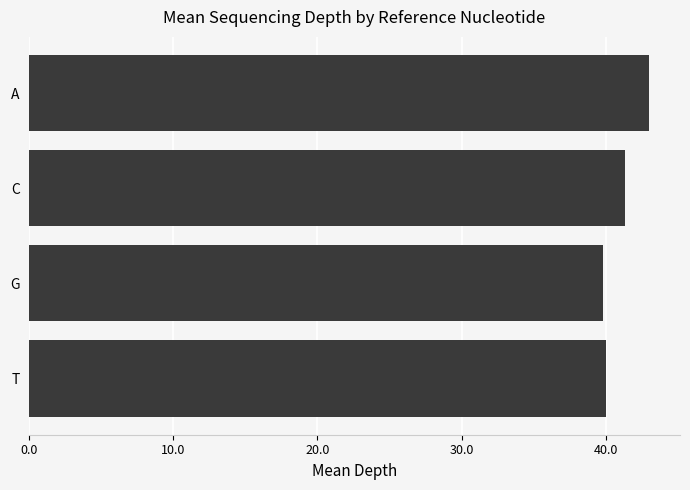

What is the sum of all values?

164.2